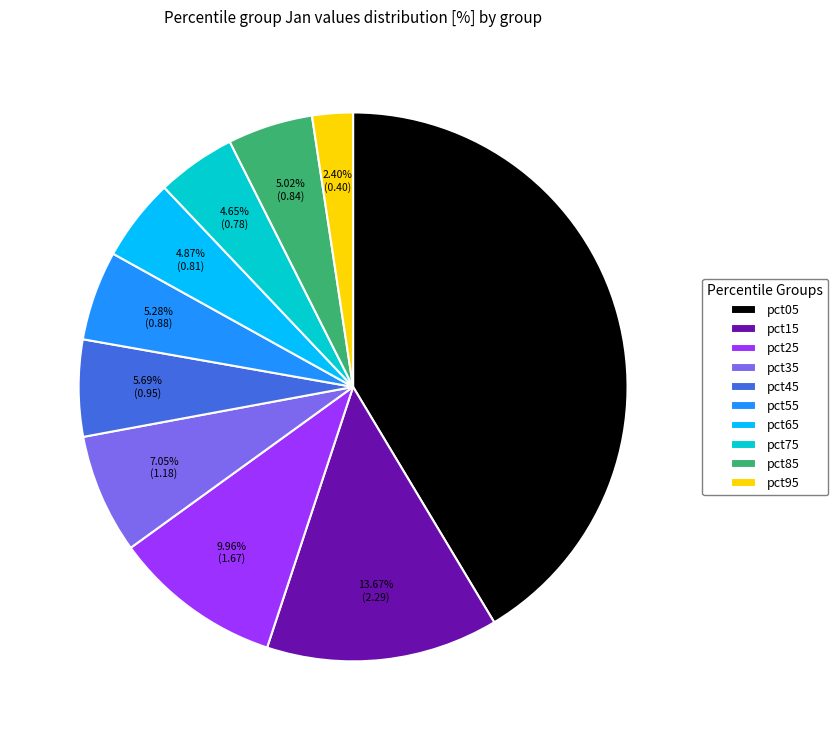

Is the sum of pct85 and pct45 greater than half?

No